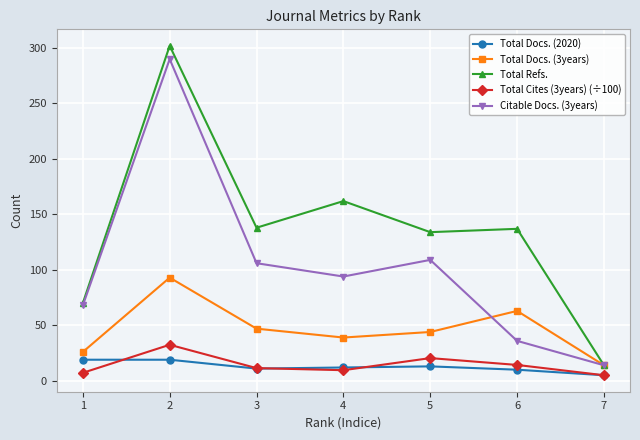

What are all the series names shown in the legend?

Total Docs. (2020), Total Docs. (3years), Total Refs., Total Cites (3years) (÷100), Citable Docs. (3years)